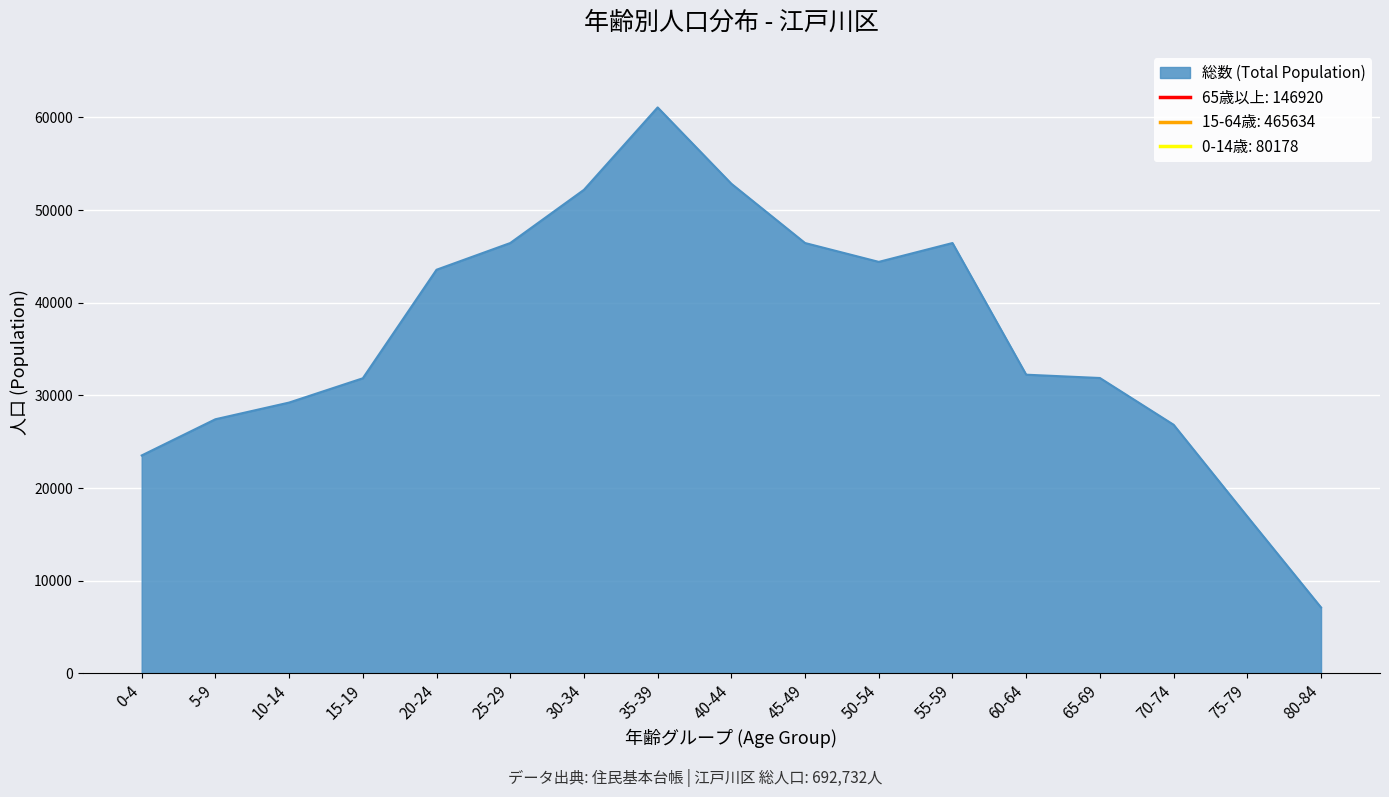

How many lines are shown in the chart?

1